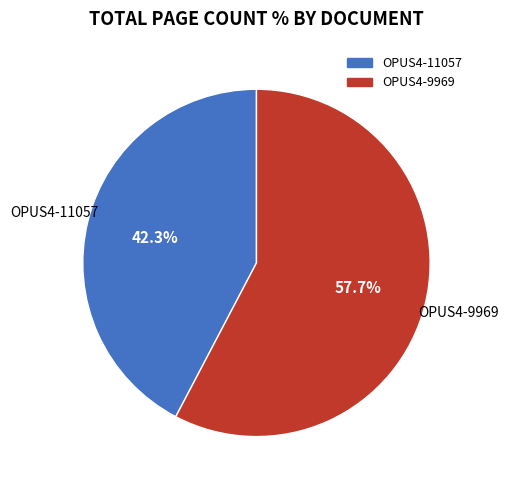

To the nearest percent, what is the average slice percentage?

50%